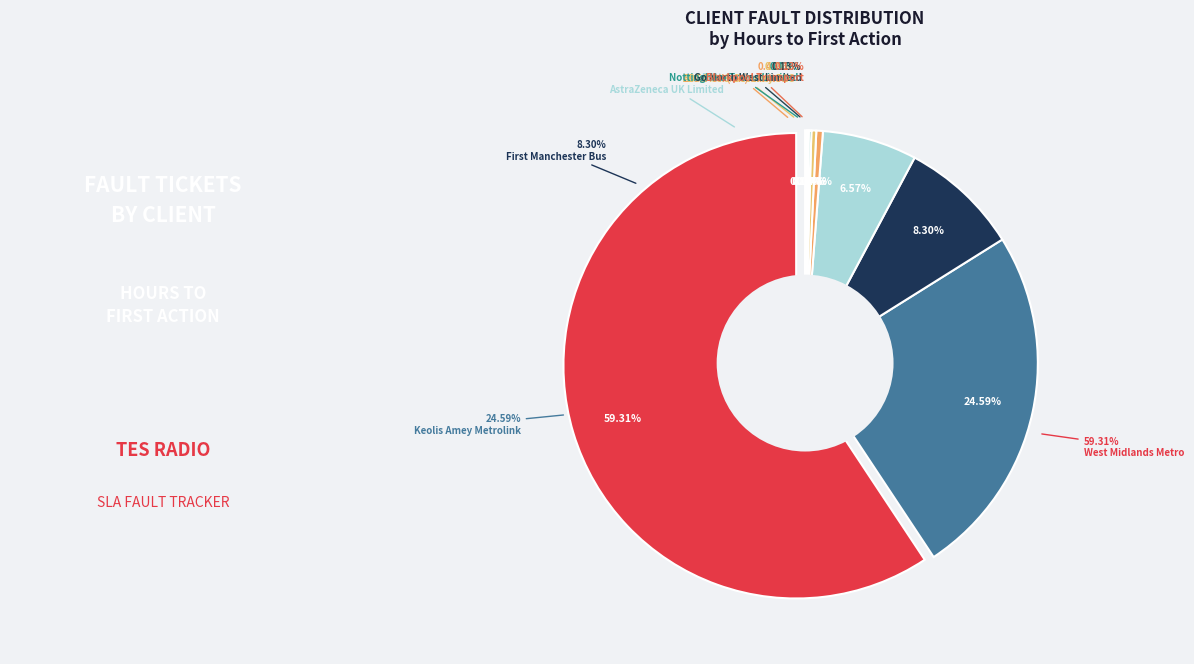

Is there any slice that represents more than half of the pie?

Yes